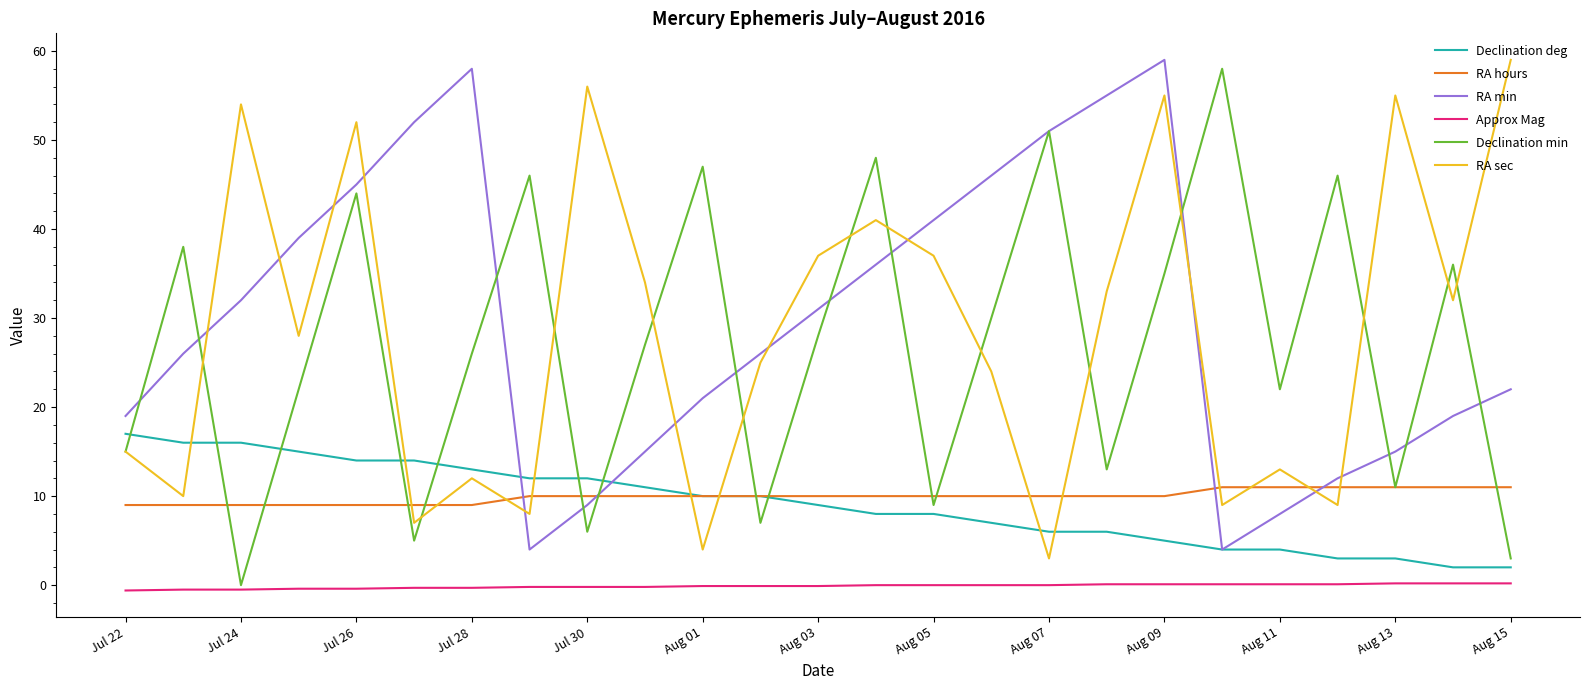

How many intersections are there between Declination deg and RA sec?

7